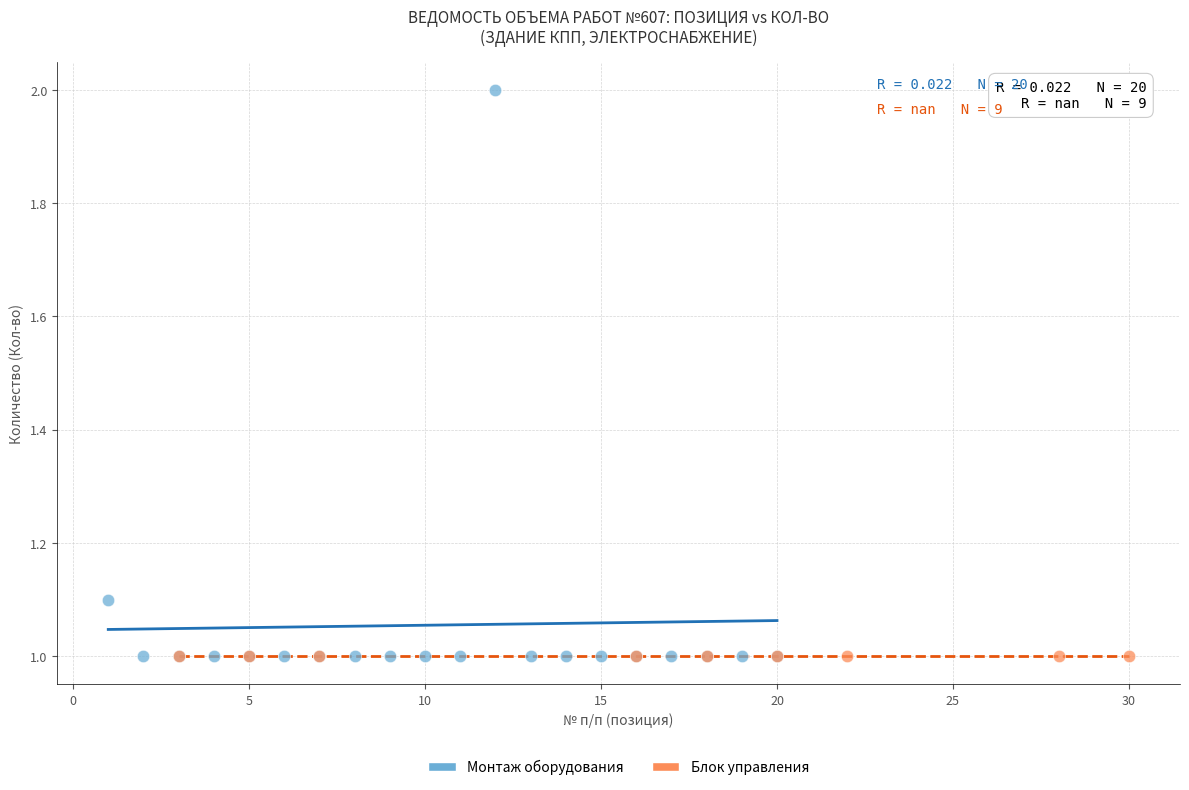

Which series contains the highest Y value?

Монтаж оборудования